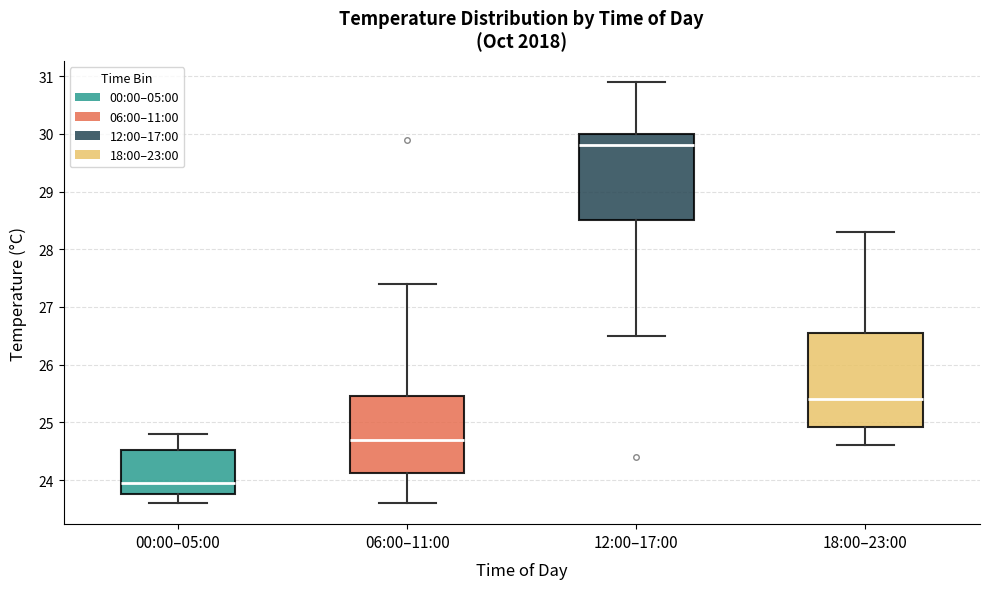

Reading left to right, read every box against the y-axis: the position of its median line, the range the box covers, and the ends of its whiskers. The values are not printed on the chart, so give them approximately, as read against the axis.

00:00–05:00: median 24.0, box 23.8 to 24.5, whiskers 23.6 to 24.8
06:00–11:00: median 24.7, box 24.1 to 25.5, whiskers 23.6 to 27.4
12:00–17:00: median 29.8, box 28.5 to 30.0, whiskers 26.5 to 30.9
18:00–23:00: median 25.4, box 24.9 to 26.6, whiskers 24.6 to 28.3